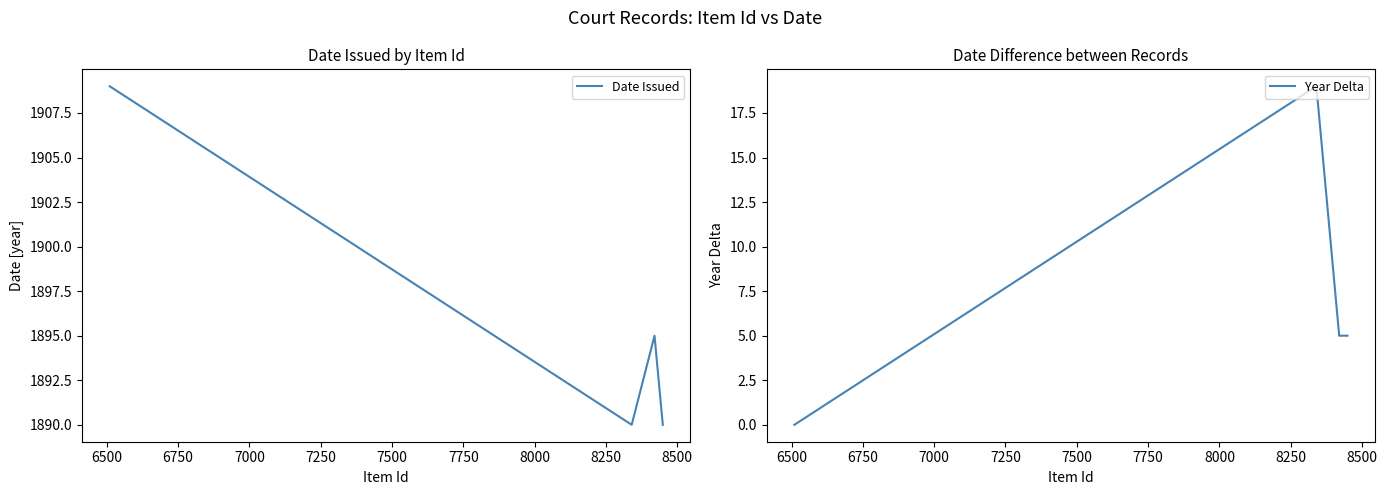

Count the Date Issued values in the range 1890 to 1909.

4